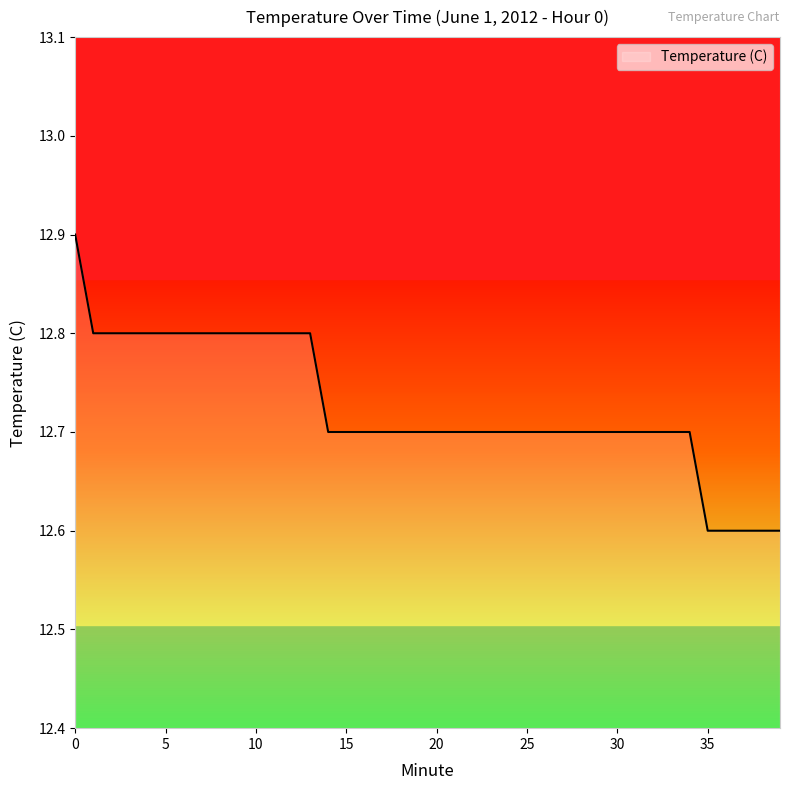

What is the minimum value shown in the chart?

12.6